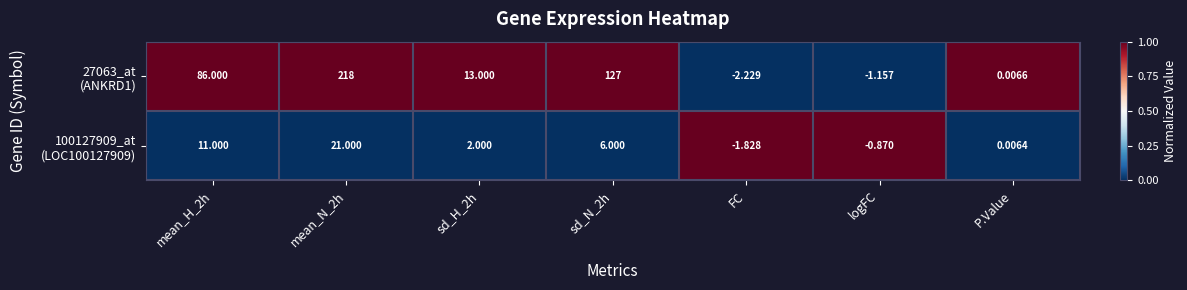

Count the number of data series in this chart.

2